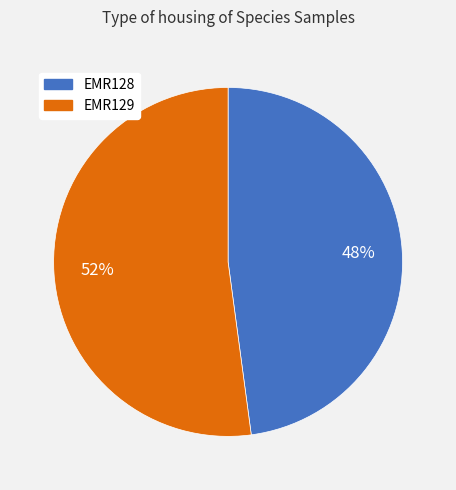

Which category accounts for the majority?

EMR129